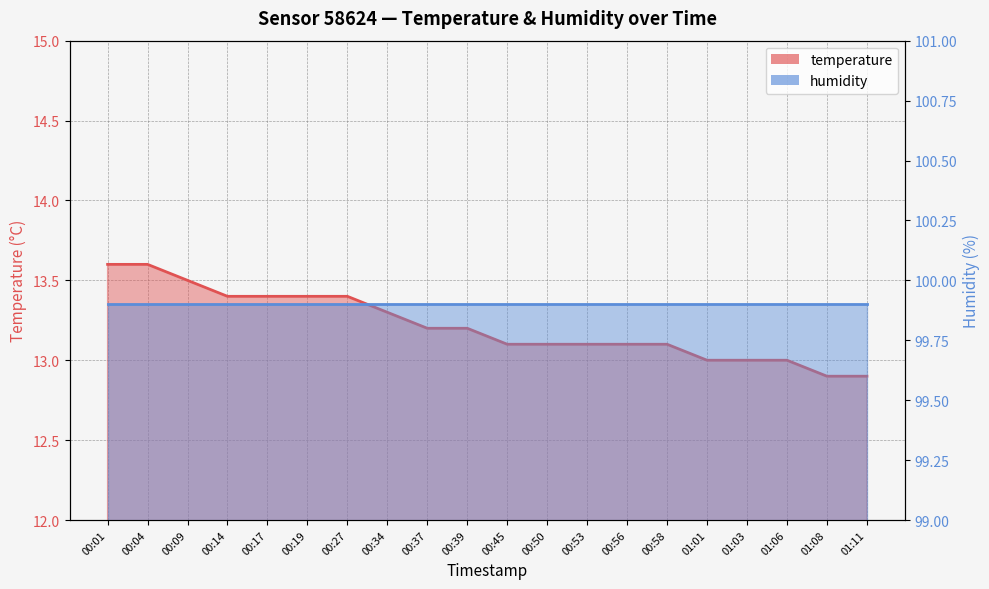

The value at 00:34 is 18.2. True or false?

False